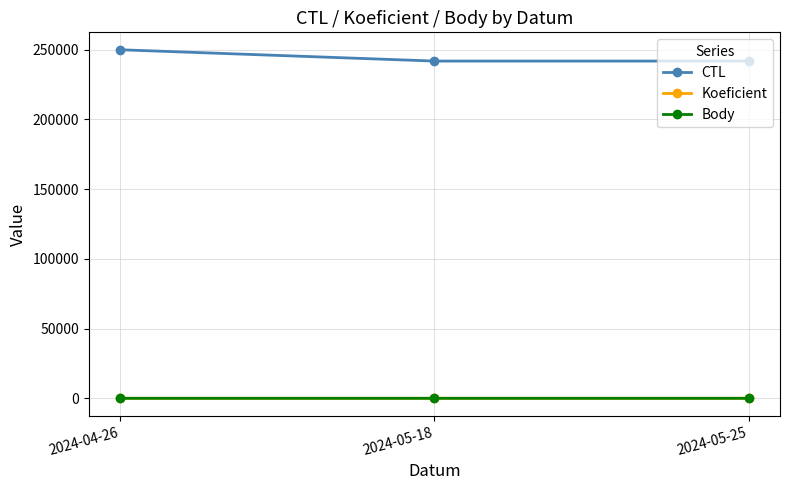

Which series has the widest spread of values?

CTL